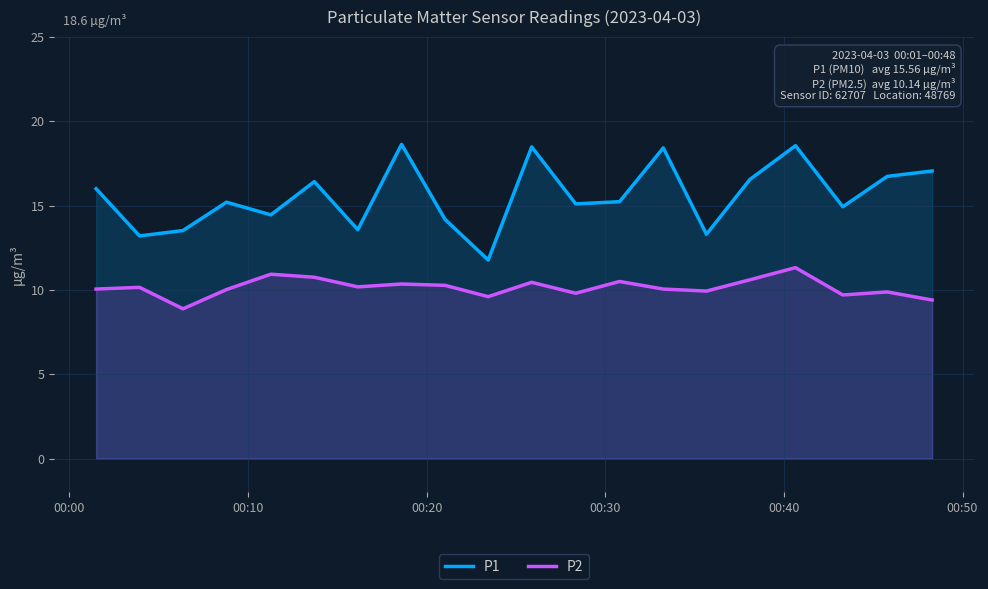

Rank the series by their average value, from lowest to highest.

P2, P1